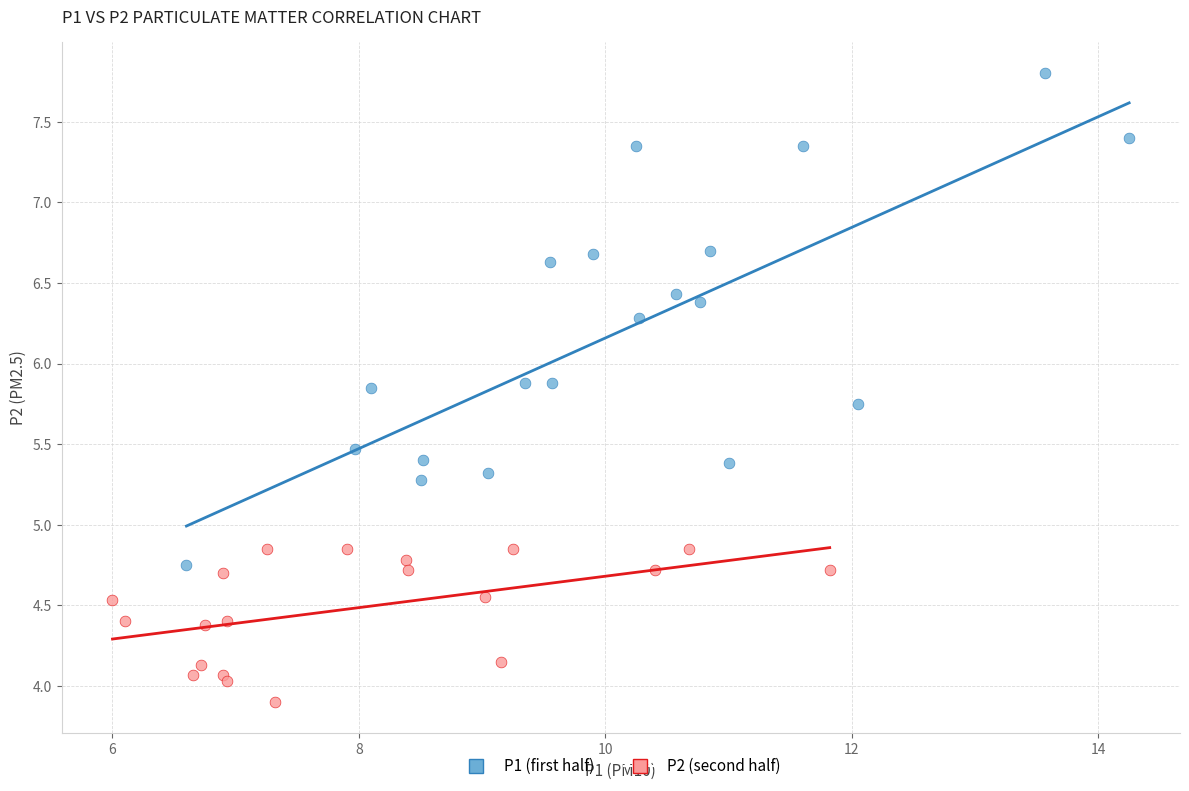

Which series has the widest spread of Y values?

P1 (first half)